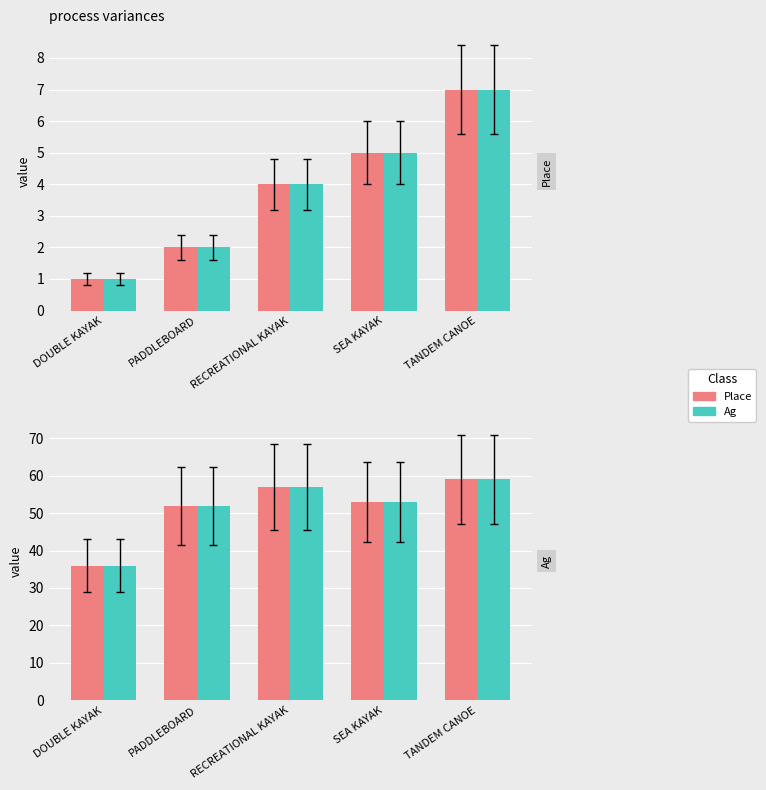

What is the value of the Place bar at the 4th from the left?

53